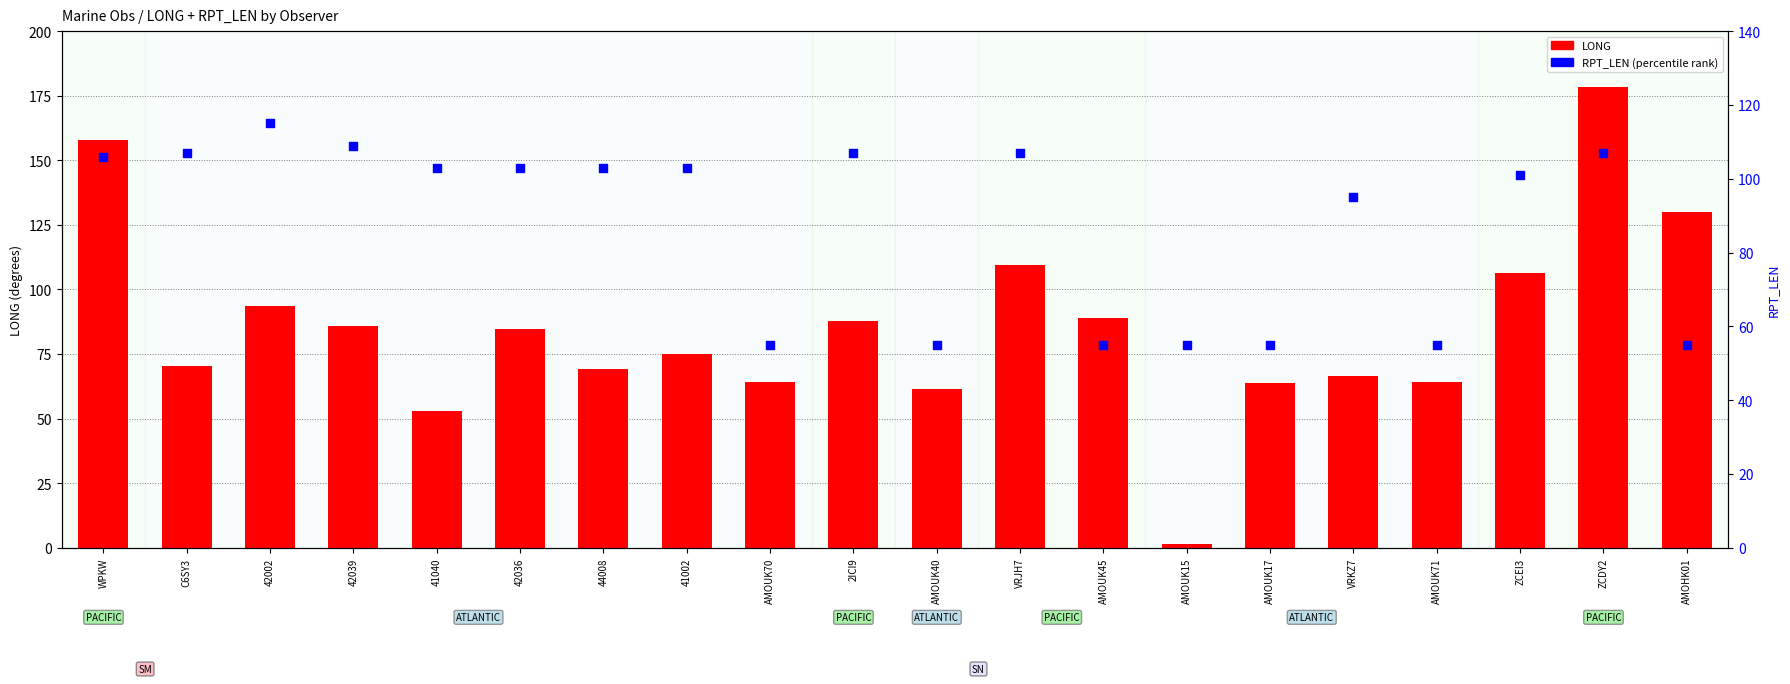

Which series has the largest total across all categories?

RPT_LEN (percentile rank)